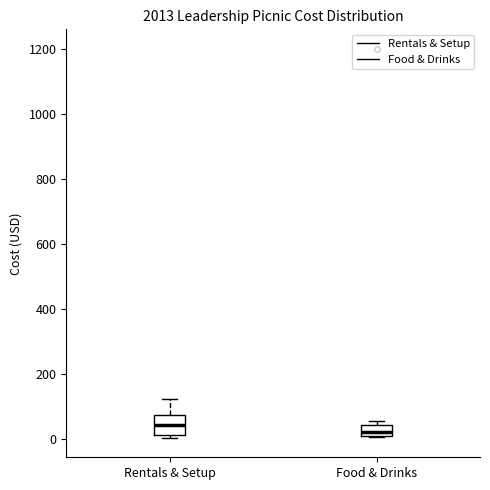

Reading left to right, read every box against the y-axis: the position of its median line, the range the box covers, and the ends of its whiskers. The values are not printed on the chart, so give them approximately, as read against the axis.

Rentals & Setup: median 40, box 20 to 80, whiskers 0 to 120
Food & Drinks: median 20 (just above the box's lower edge), box 20 to 40, whiskers 0 to 60